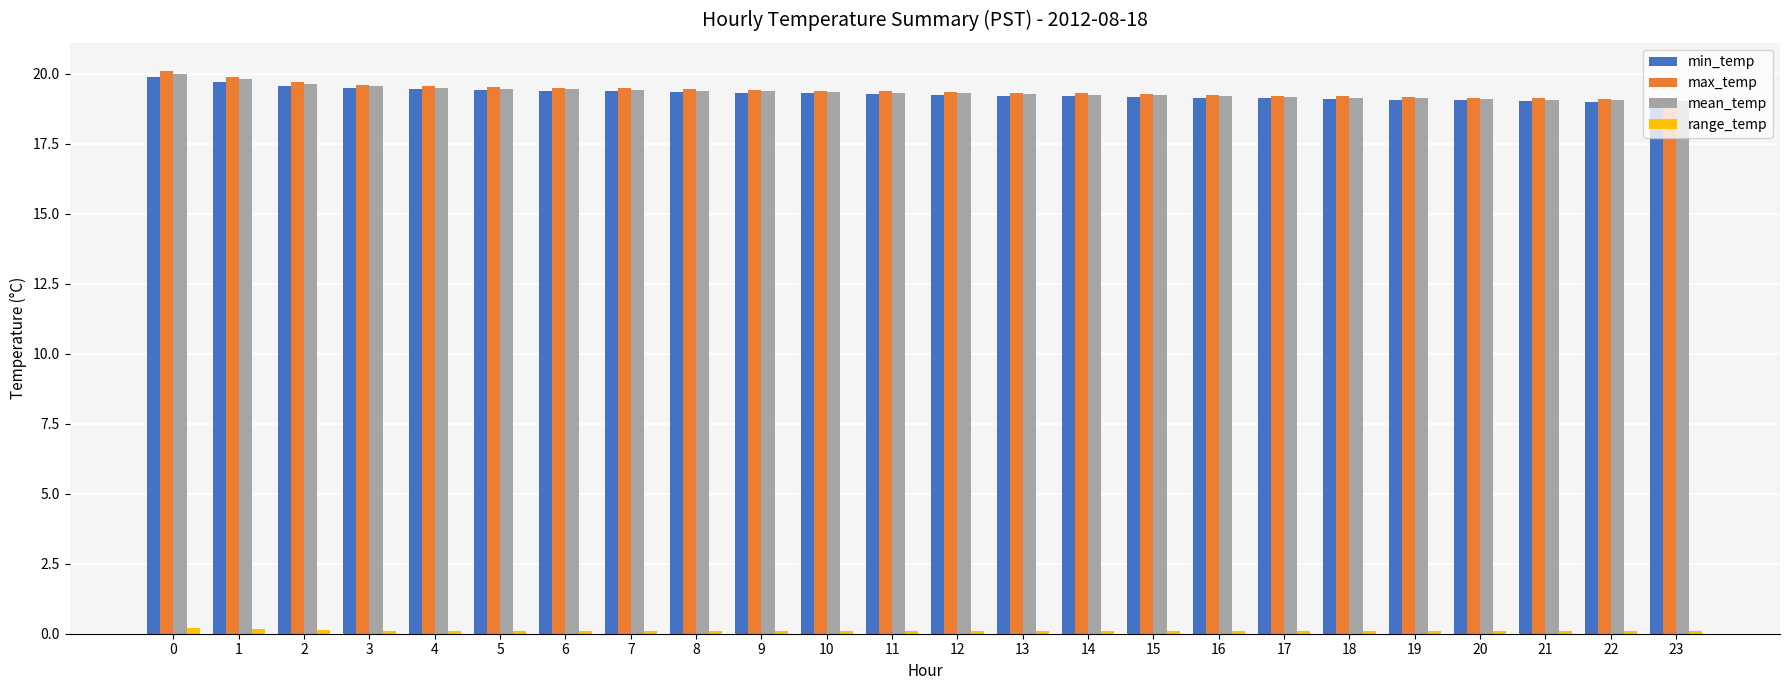

Is the value of max_temp at 19 greater than the value of range_temp at 14?

Yes